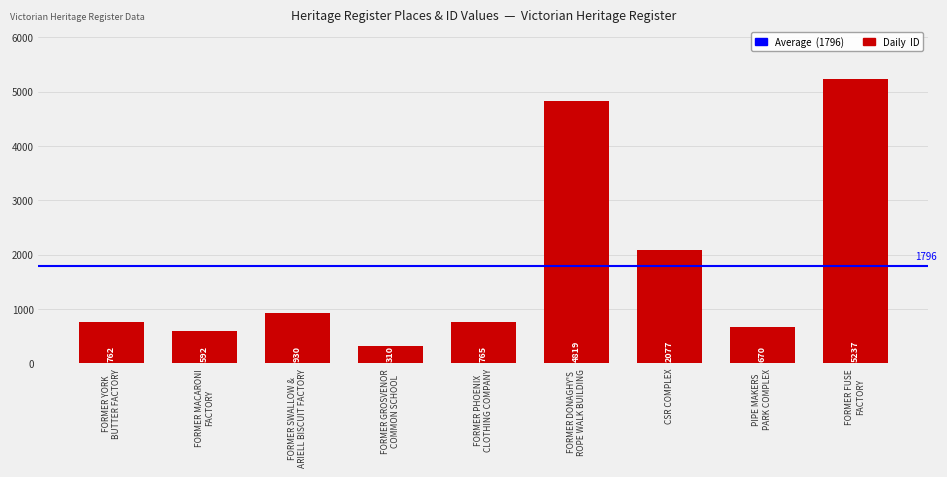

How many categories are shown in the chart?

9